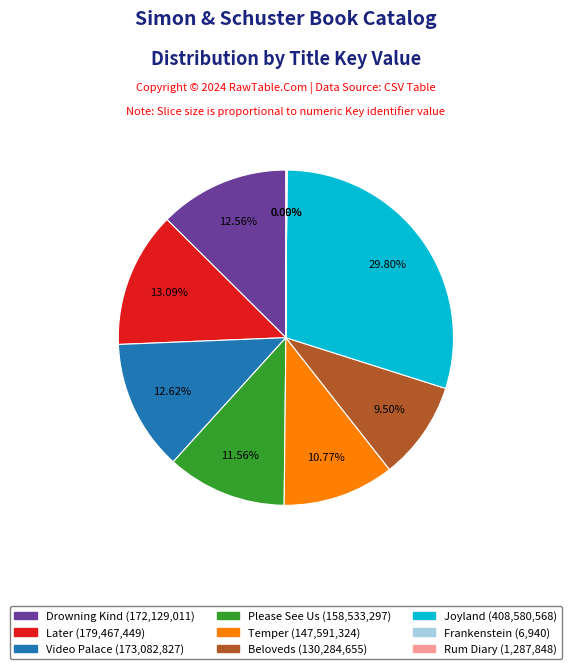

Is there any slice that represents more than half of the pie?

No